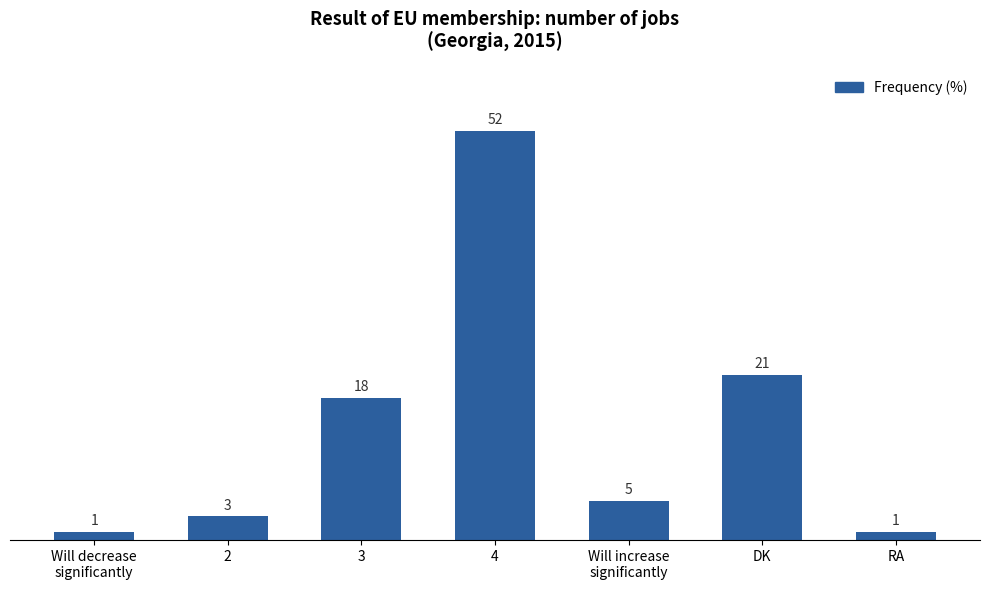

The value at 3 is 18. True or false?

True